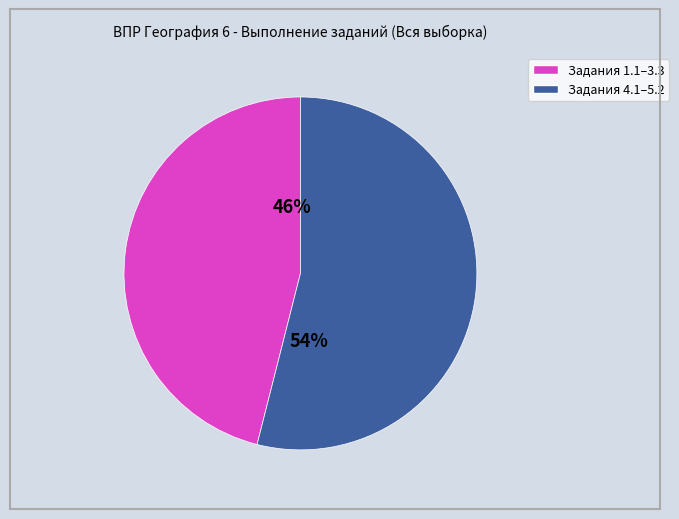

Is there any slice that represents more than half of the pie?

Yes